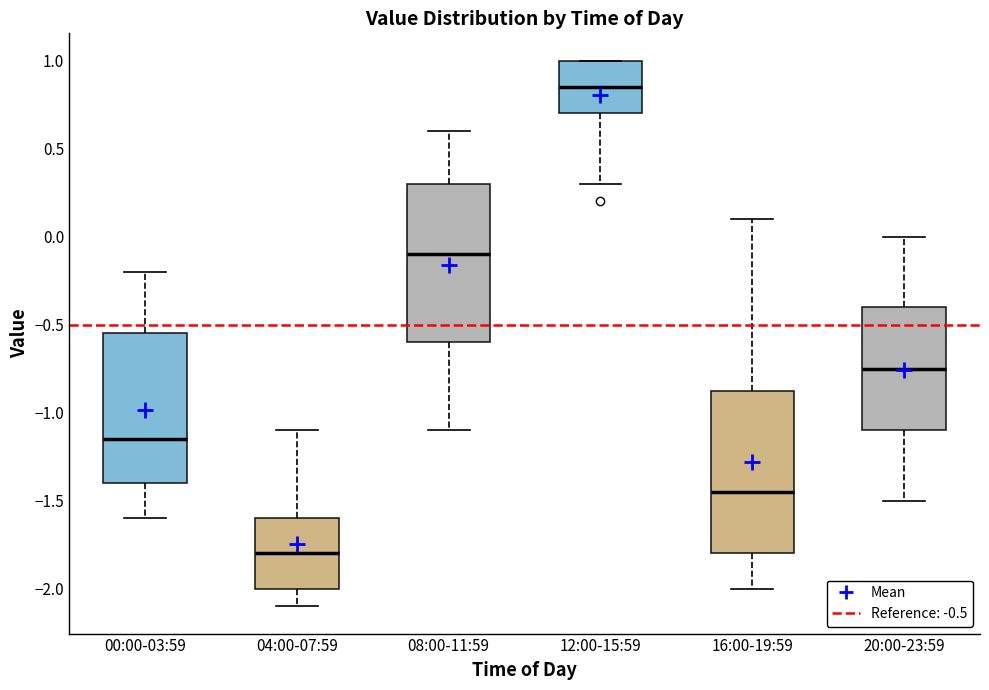

Where does the upper whisker of the box for 08:00-11:59 end on the y-axis? The values are not printed on the chart, so give them approximately, as read against the axis.

0.60